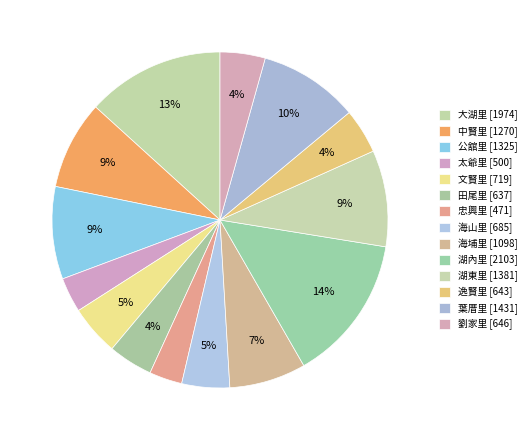

How many segments does this pie chart have?

14